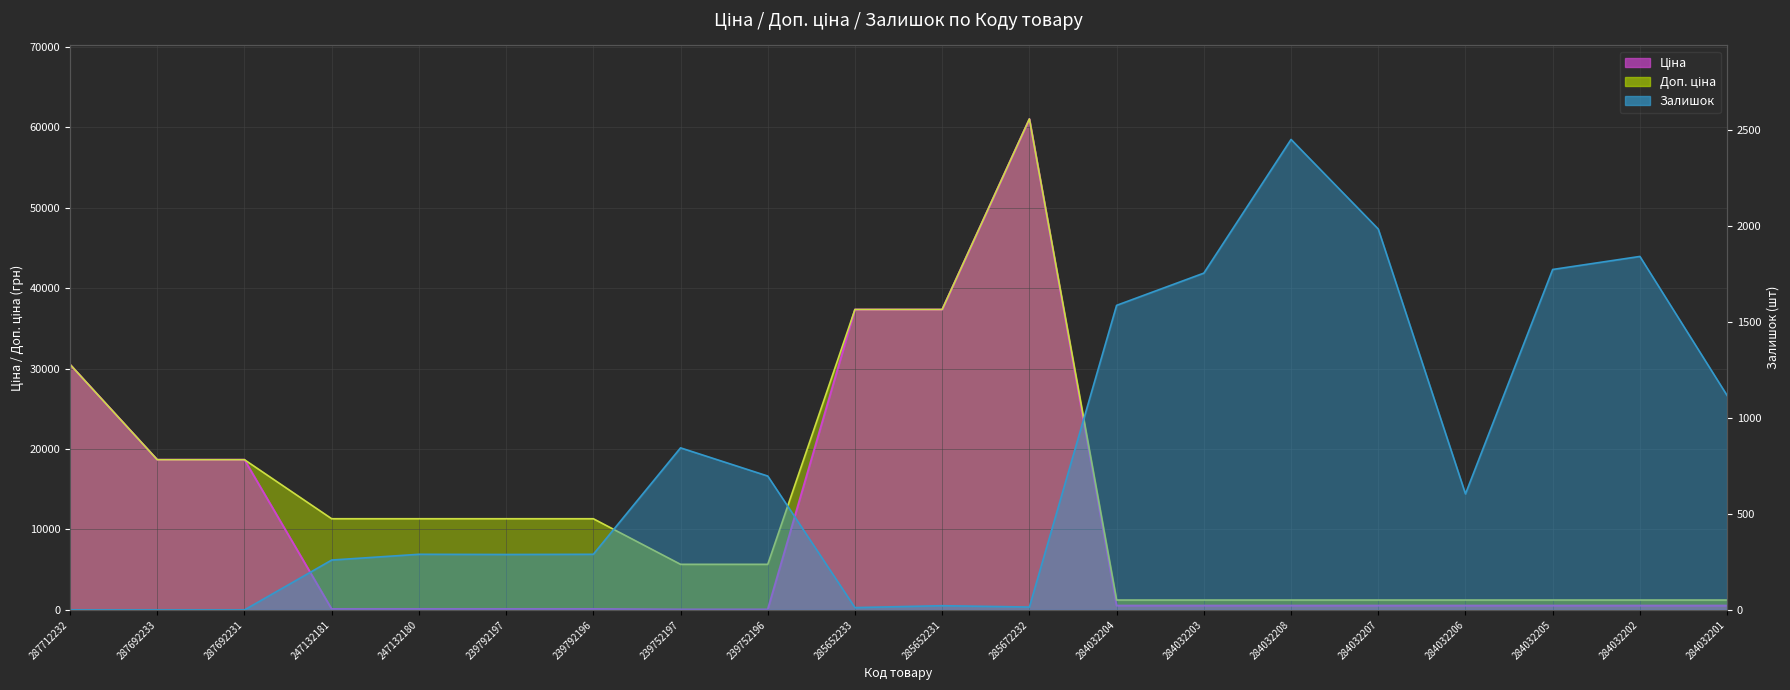

What is the label of the 1st point from the right?

284032201